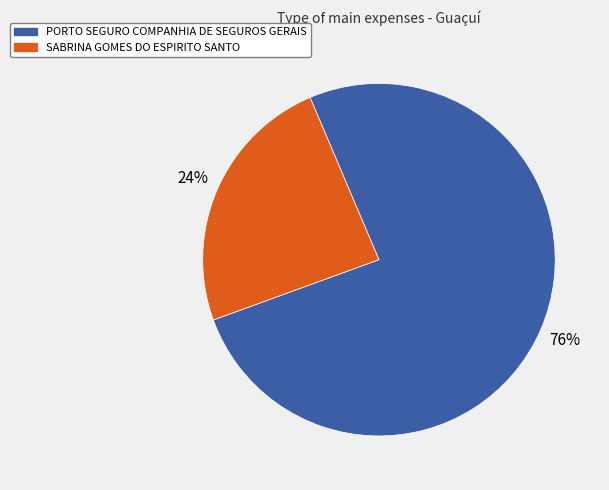

Is there a majority slice in this chart?

Yes